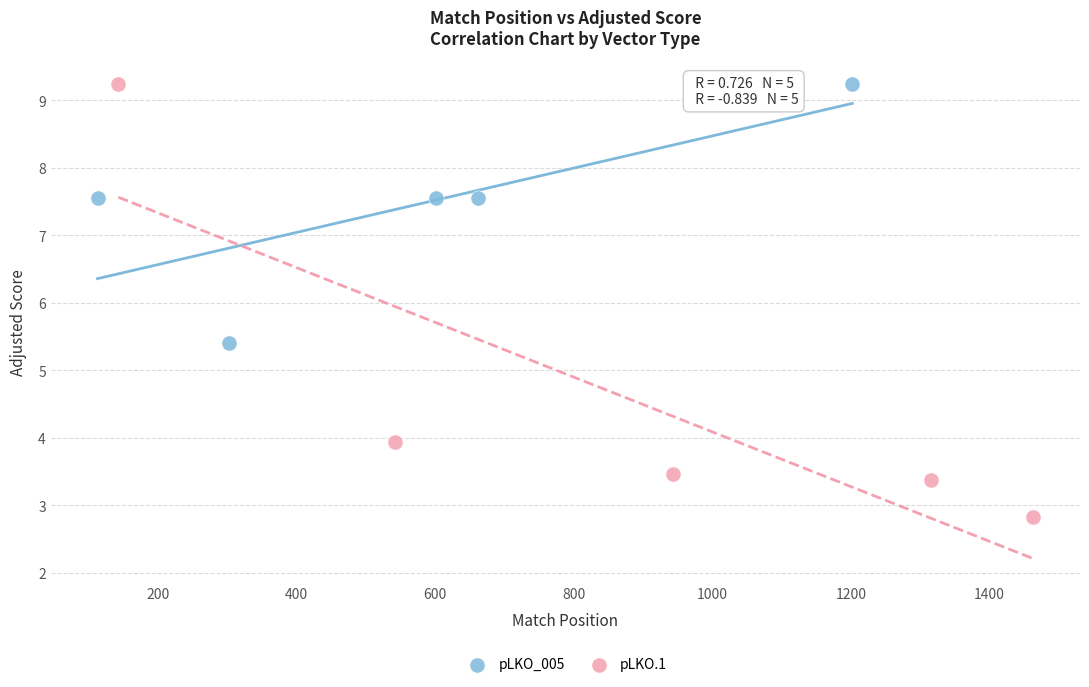

Which series has the widest spread of Y values?

pLKO.1